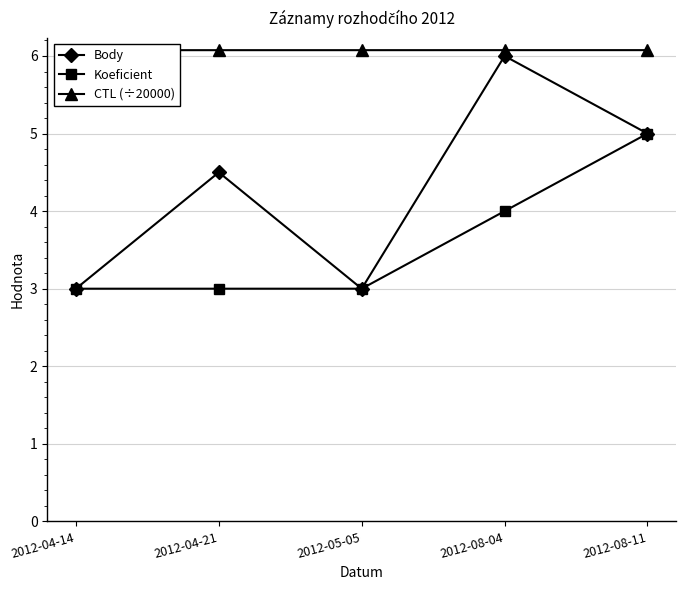

Is it true that Koeficient equals 5.0 at 2012-08-11?

True